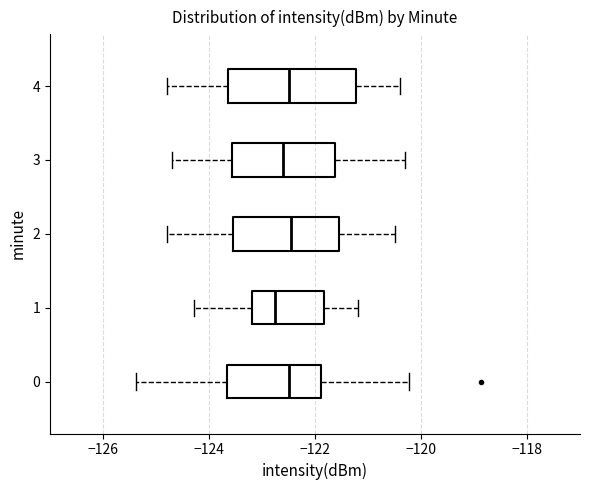

Reading bottom to top, transcribe this box plot: for each box, give where its median line is, the range the box spans, and where its two whiskers end, as read against the x-axis. The values are not printed on the chart, so give them approximately, as read against the axis.

0: median -122.4, box -123.6 to -121.8, whiskers -125.4 to -120.2
1: median -122.8, box -123.2 to -121.8, whiskers -124.2 to -121.2
2: median -122.4, box -123.6 to -121.6, whiskers -124.8 to -120.4
3: median -122.6, box -123.6 to -121.6, whiskers -124.6 to -120.2
4: median -122.4, box -123.6 to -121.2, whiskers -124.8 to -120.4